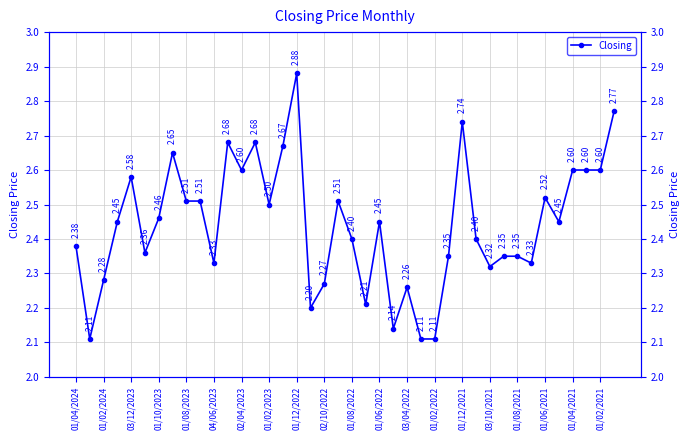

What is the smallest value displayed?

2.1